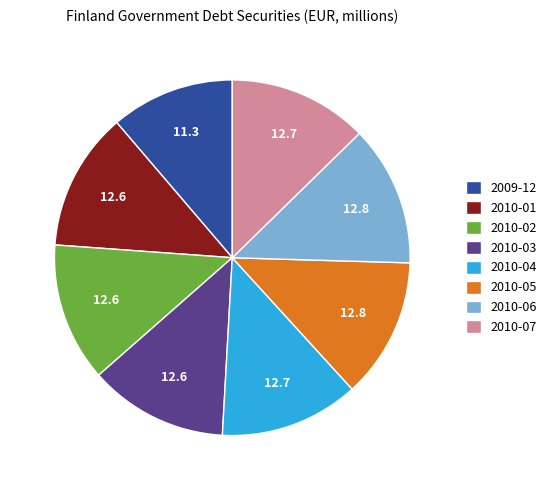

Is it true that 2010-06 is 13% of the pie?

True